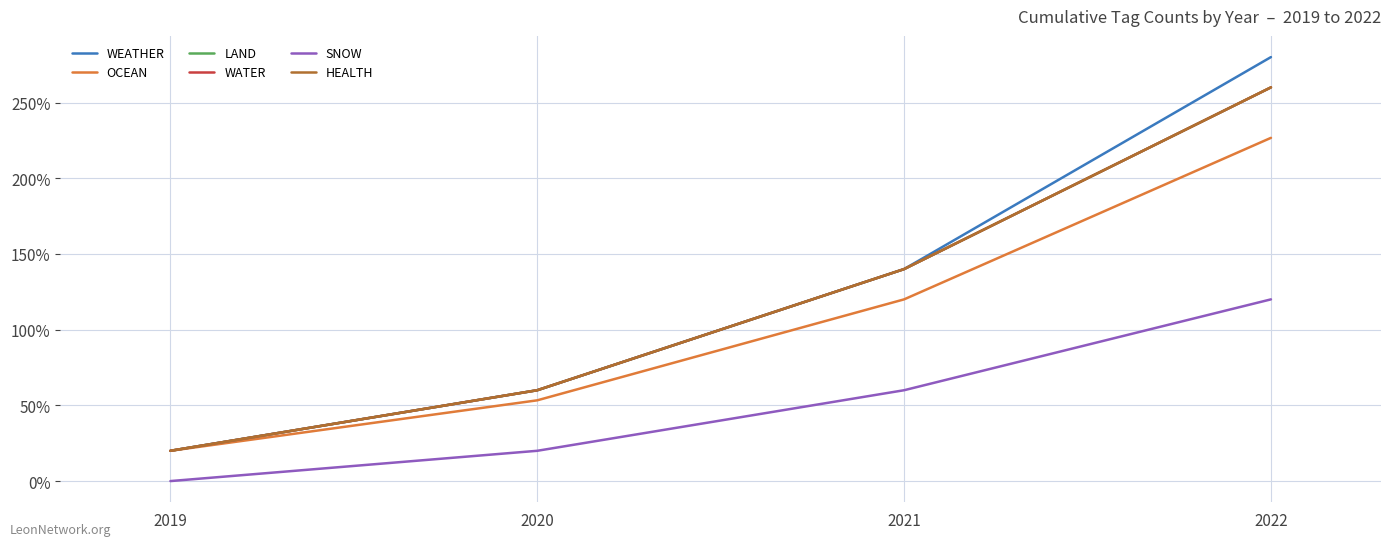

What is the difference between the WATER values at 2019 and 2020?

40.0